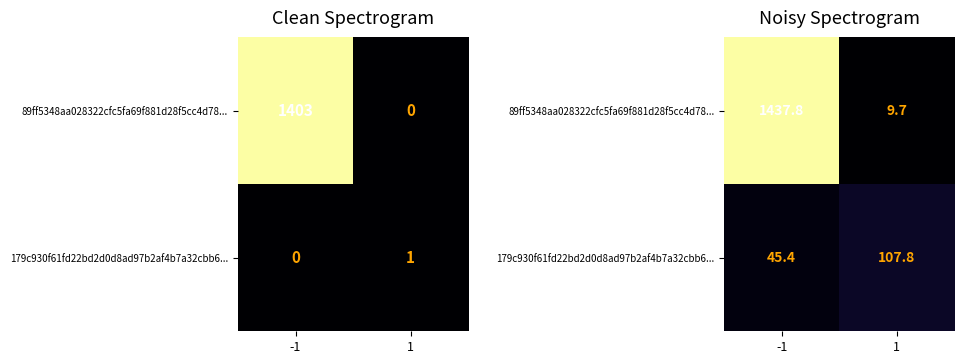

Which series changed the most between -1 and 1?

89ff5348aa028322cfc5fa69f881d28f5cc4d78...